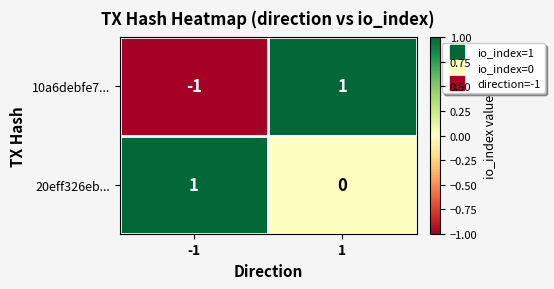

The 10a6debfe7... series shows 1 at 1. True or false?

True